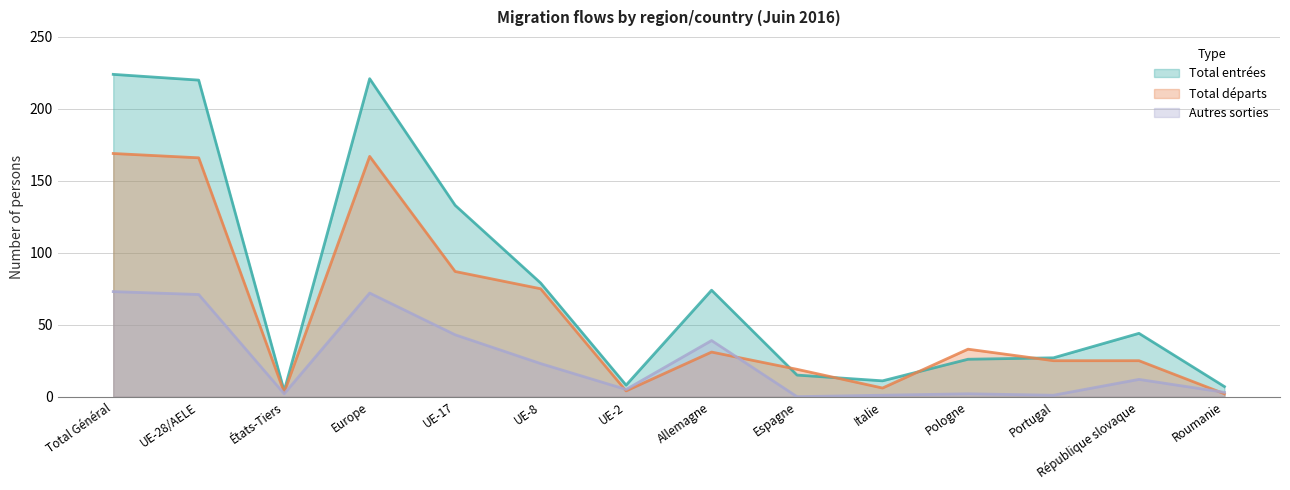

Reading left to right, list all the values displayed in this chart.

Total entrées: Total Général=224	UE-28/AELE=220	États-Tiers=4	Europe=221	UE-17=133	UE-8=79	UE-2=8	Allemagne=74	Espagne=15	Italie=11	Pologne=26	Portugal=27	République slovaque=44	Roumanie=7
Total départs: Total Général=169	UE-28/AELE=166	États-Tiers=3	Europe=167	UE-17=87	UE-8=75	UE-2=4	Allemagne=31	Espagne=19	Italie=6	Pologne=33	Portugal=25	République slovaque=25	Roumanie=2
Autres sorties: Total Général=73	UE-28/AELE=71	États-Tiers=2	Europe=72	UE-17=43	UE-8=23	UE-2=5	Allemagne=39	Espagne=0	Italie=1	Pologne=2	Portugal=1	République slovaque=12	Roumanie=3